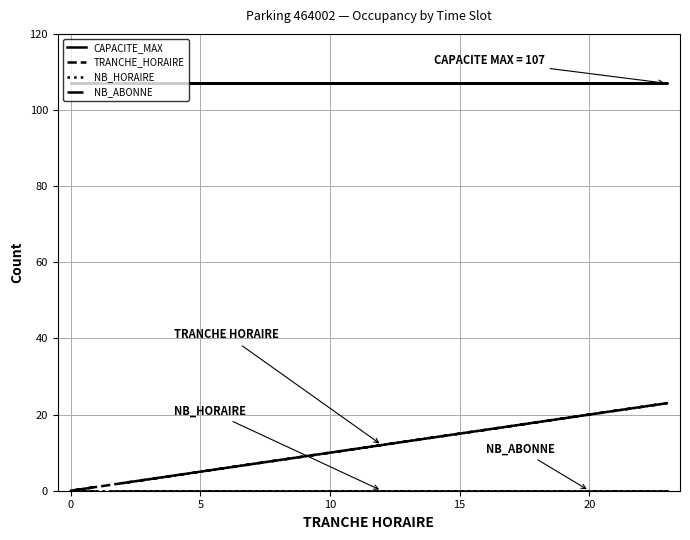

How many categories are shown in the chart?

24